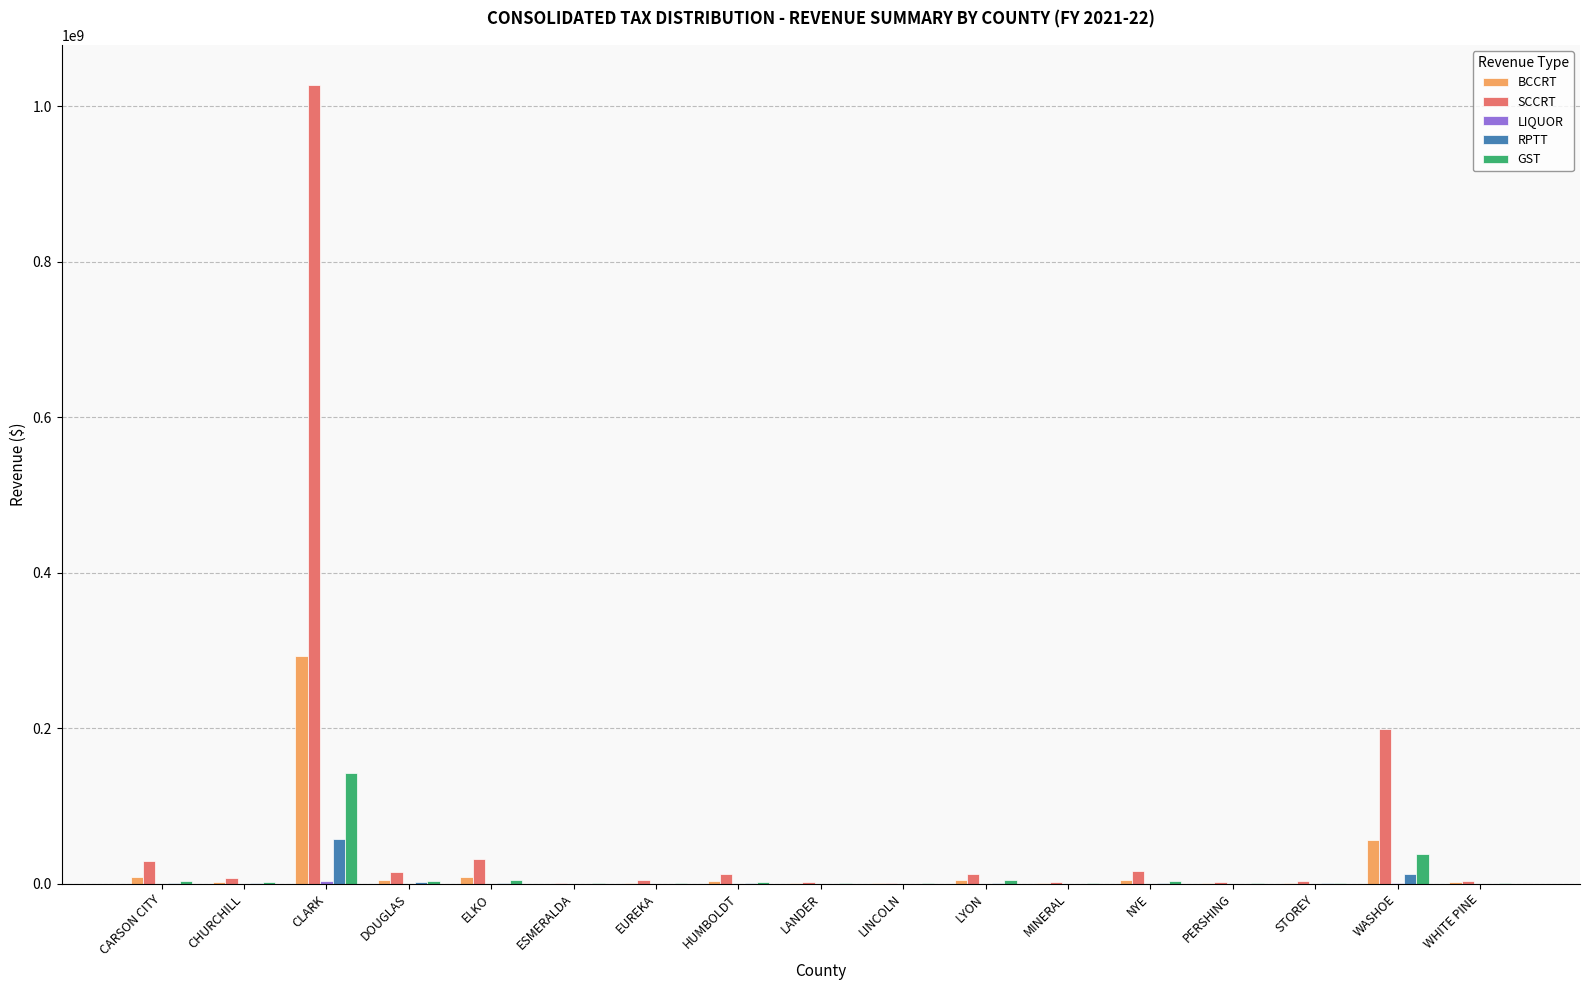

At which label does GST reach its peak?

CLARK